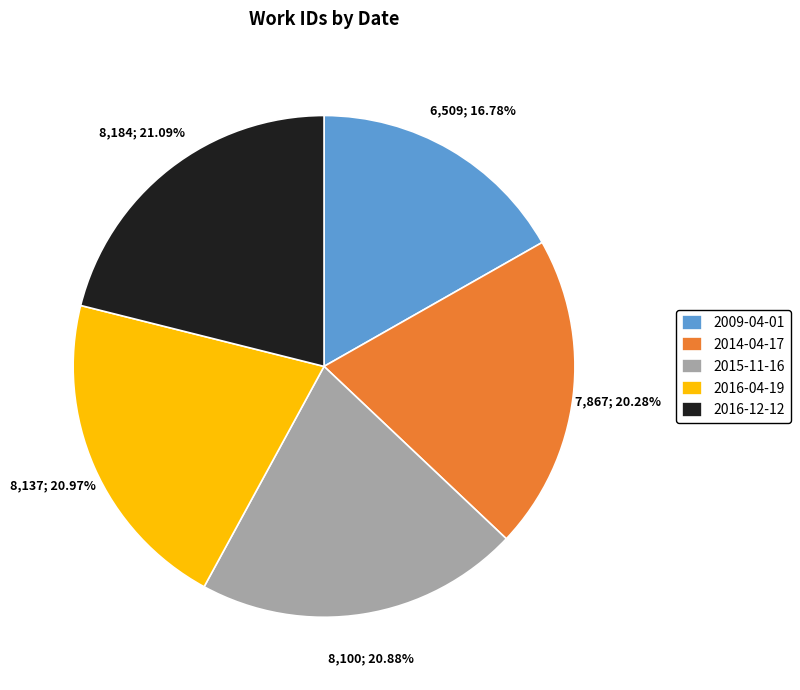

Do 2009-04-01 and 2015-11-16 together represent more than half of the pie?

No